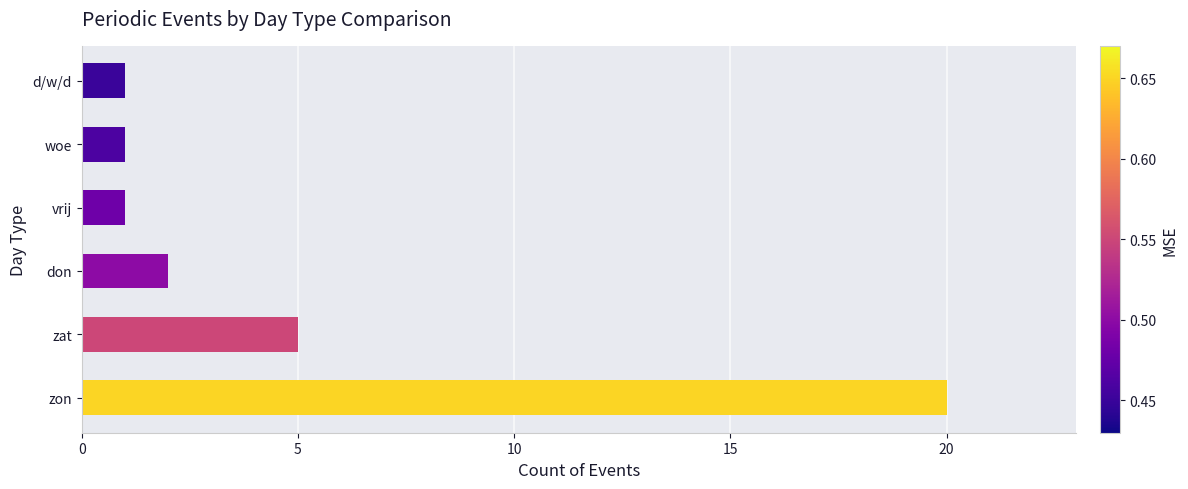

Reading bottom to top, what are all the values shown in this chart?

20	5	2	1	1	1